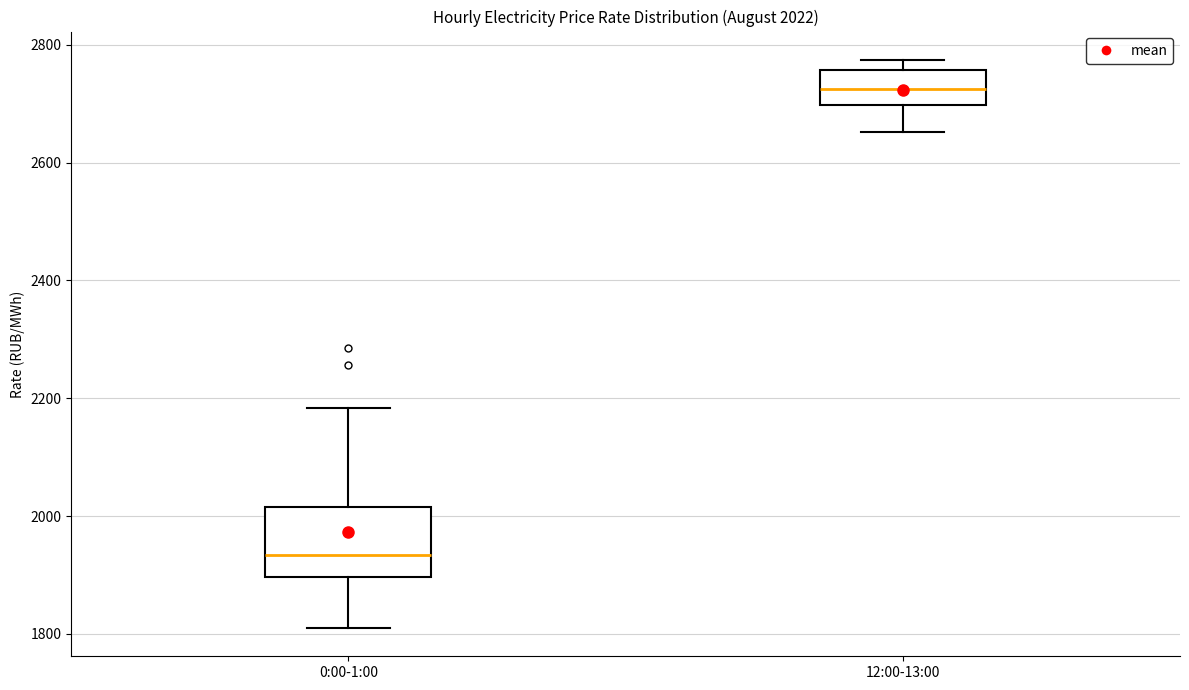

Which box has the lowest median line?

0:00-1:00